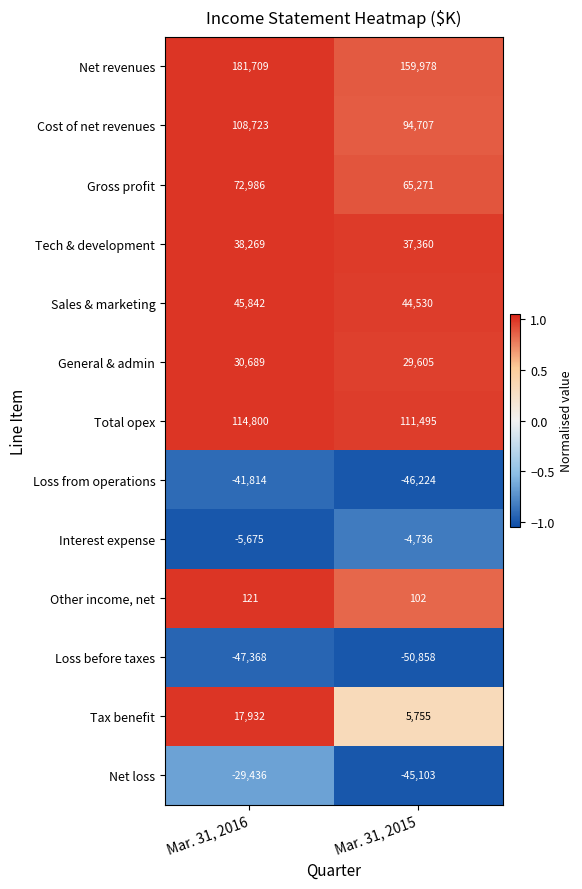

What is the difference between the Cost of net revenues values at Mar. 31, 2016 and Mar. 31, 2015?

14016